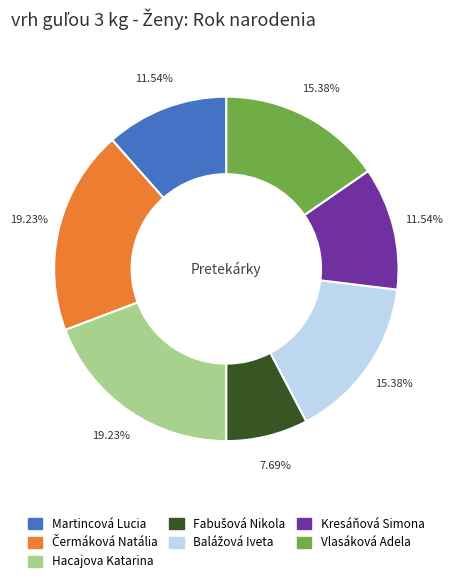

What percentage is the Vlasáková Adela slice, to the nearest percent?

15%